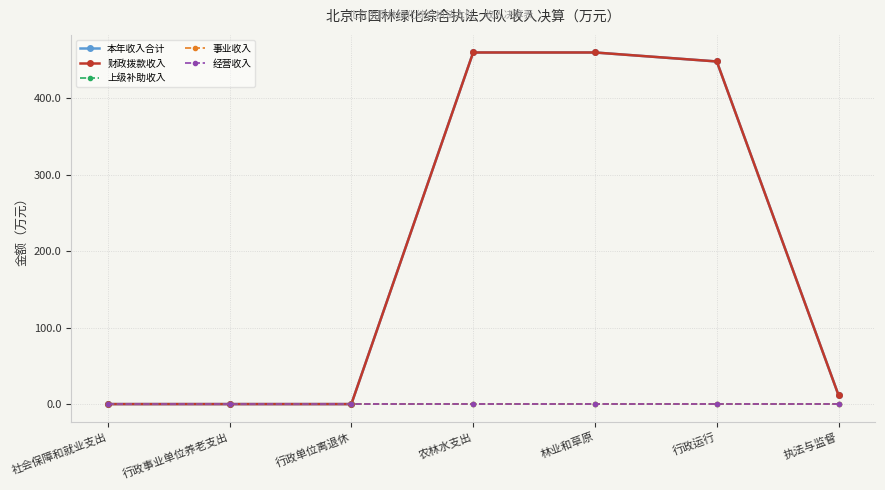

Which series changed the most between 农林水支出 and 执法与监督?

本年收入合计